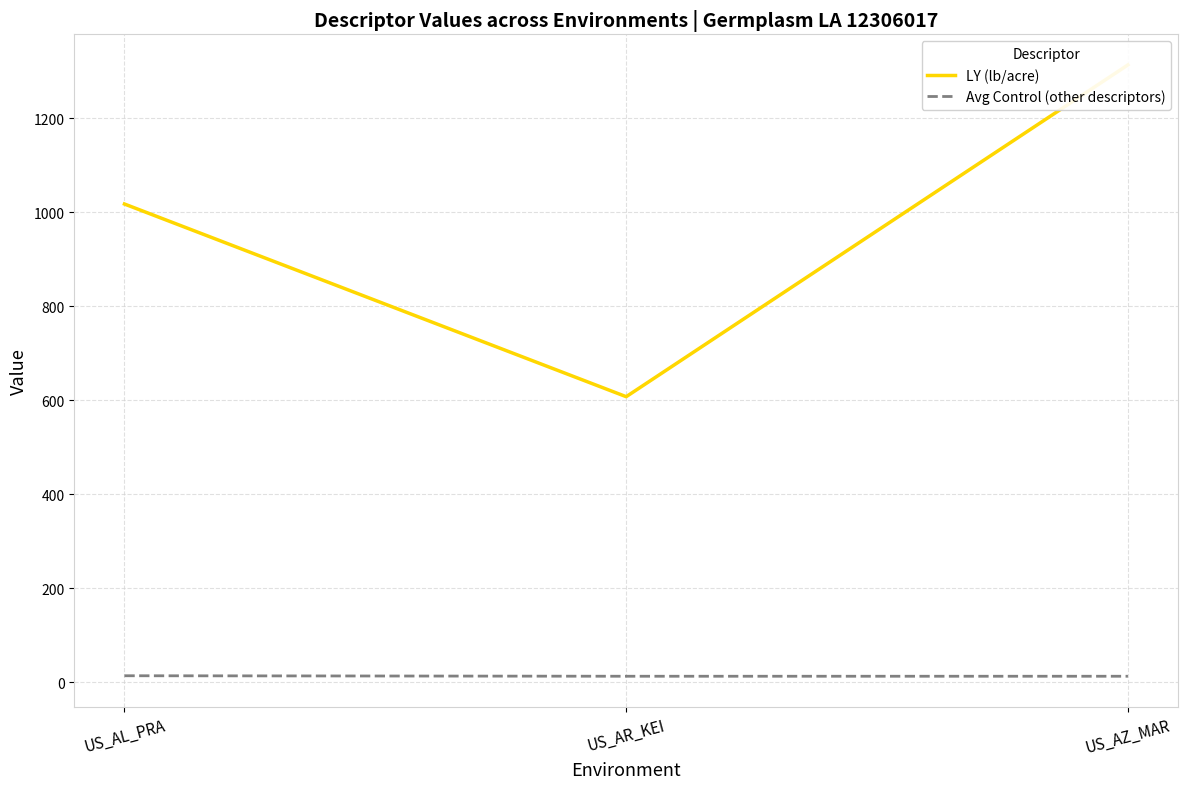

Reading right to left, transcribe all the data shown in this chart.

LY (lb/acre): 1314.0	608.0	1018.0
Avg Control (other descriptors): 13.1	13.1	14.2